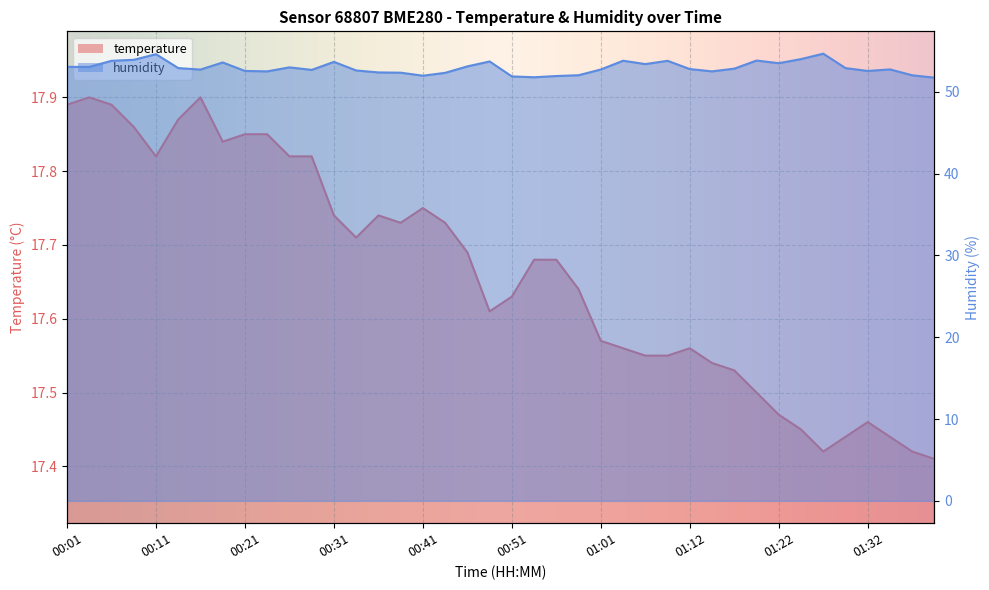

In temperature, how many points are higher than both neighbors (excluding endpoints)?

6